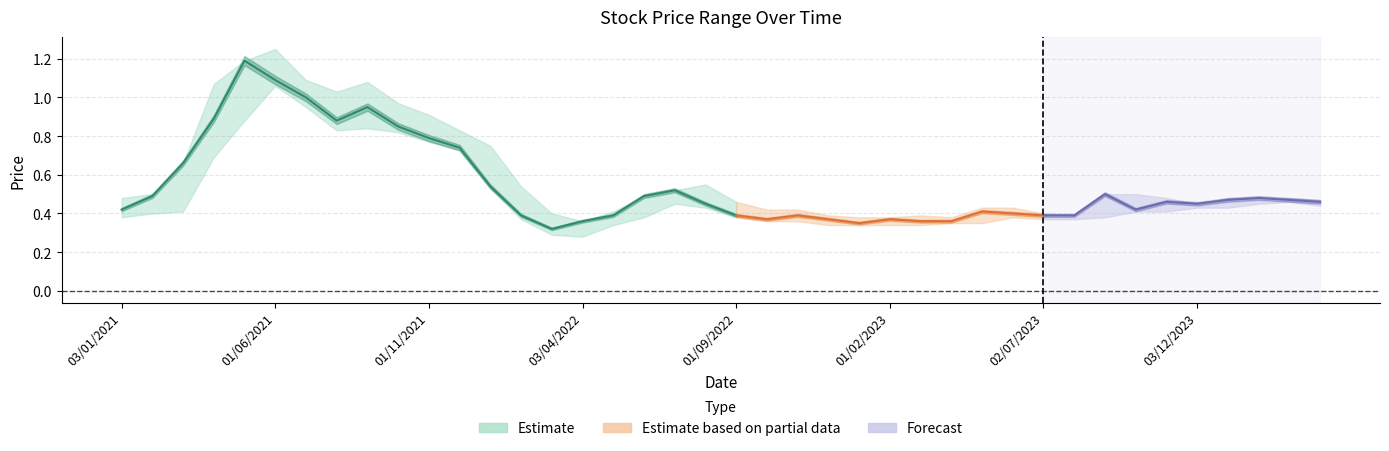

True or false: closing and low intersect in this chart.

False